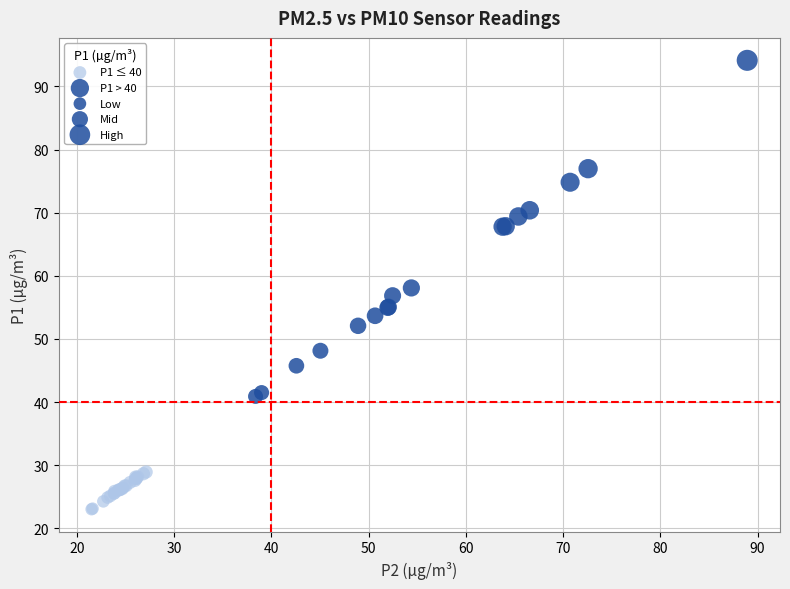

Which series has the widest spread of Y values?

P1 > 40